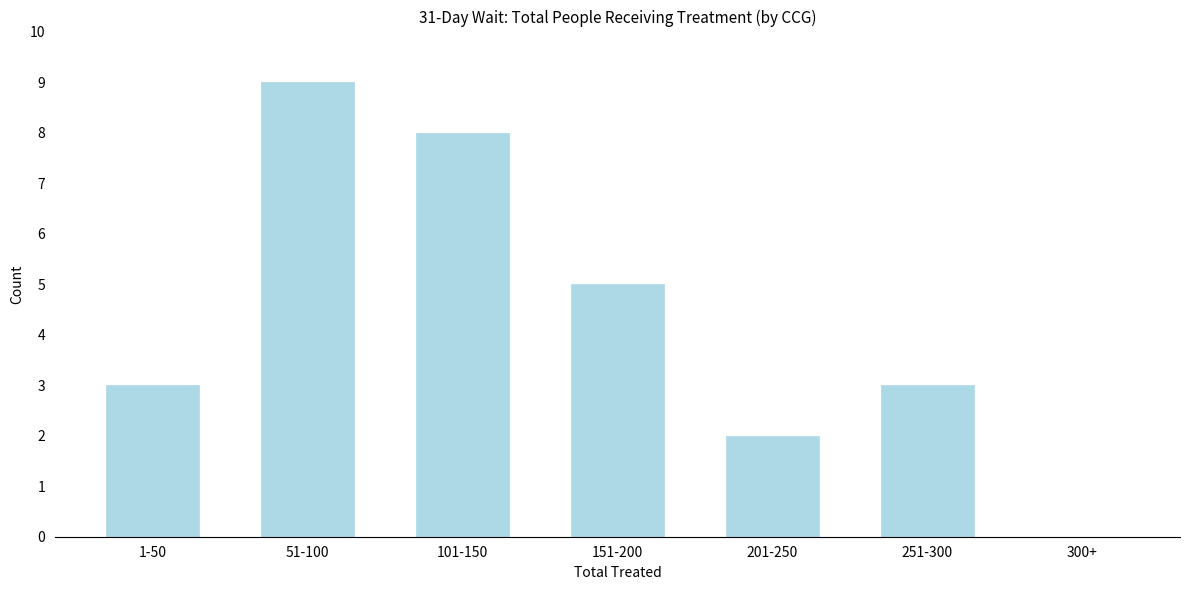

Reading right to left, list all the values displayed in this chart.

300+=0	251-300=3	201-250=2	151-200=5	101-150=8	51-100=9	1-50=3